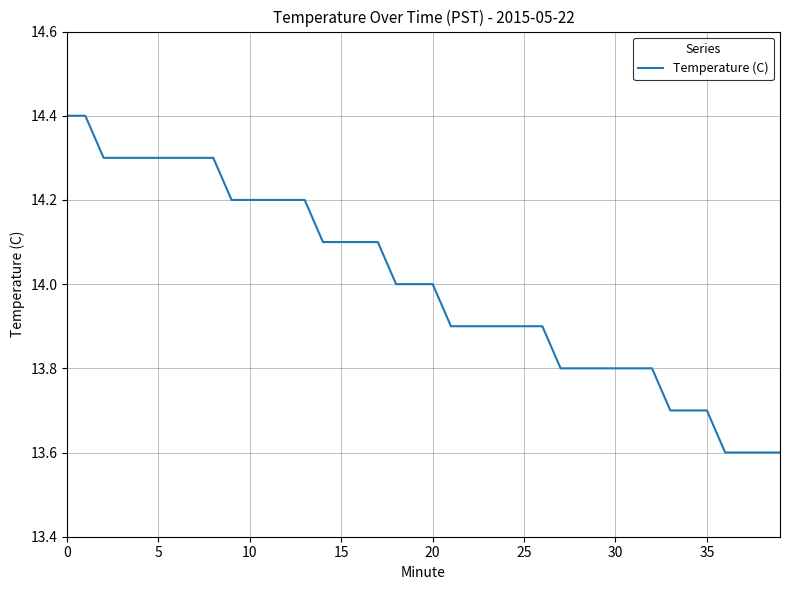

What is the difference between the maximum and minimum values?

0.8